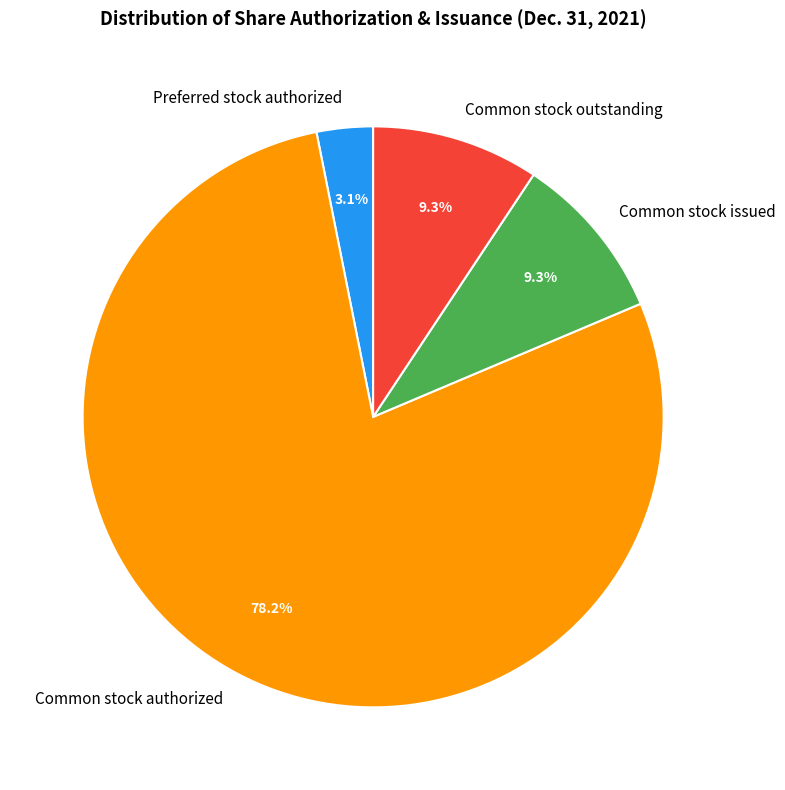

Which slice is the smallest?

Preferred stock authorized